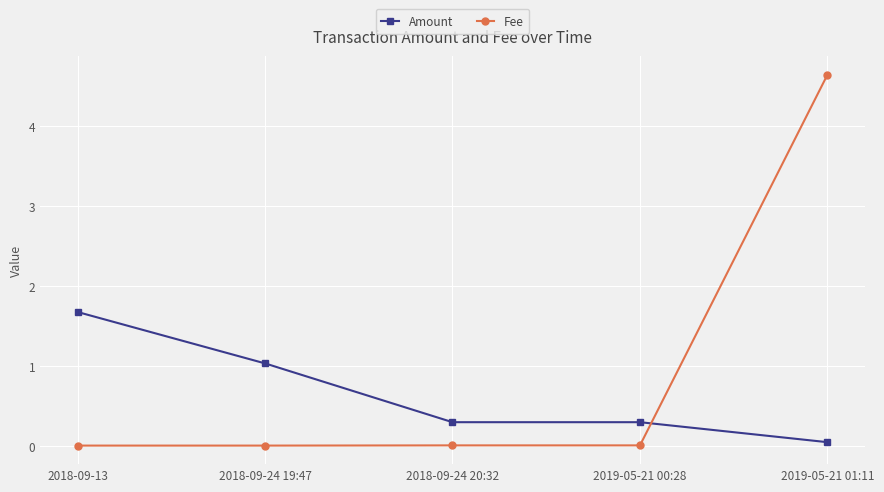

What position from the left is 2019-05-21 01:11?

5